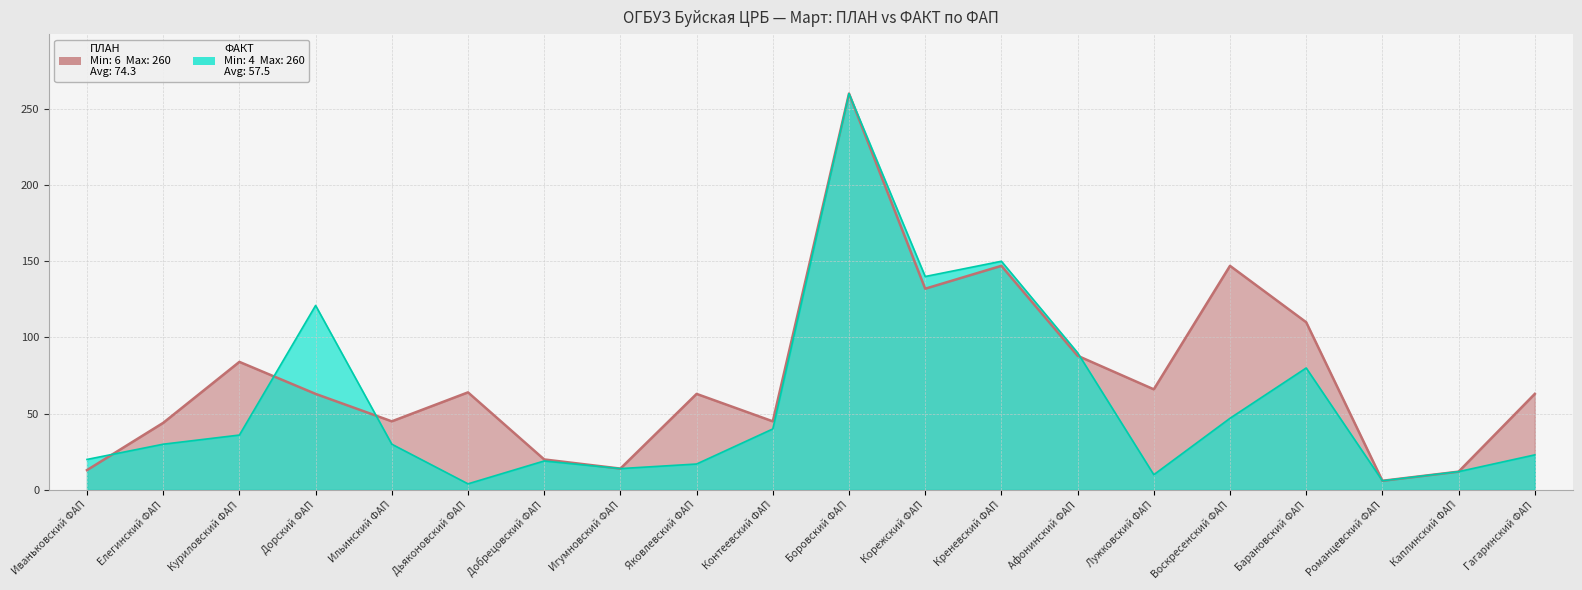

Between which two adjacent categories do ФАКТ (посещения+обращения) and ПЛАН (посещения+обращения) first intersect?

Иваньковский ФАП and Елегинский ФАП